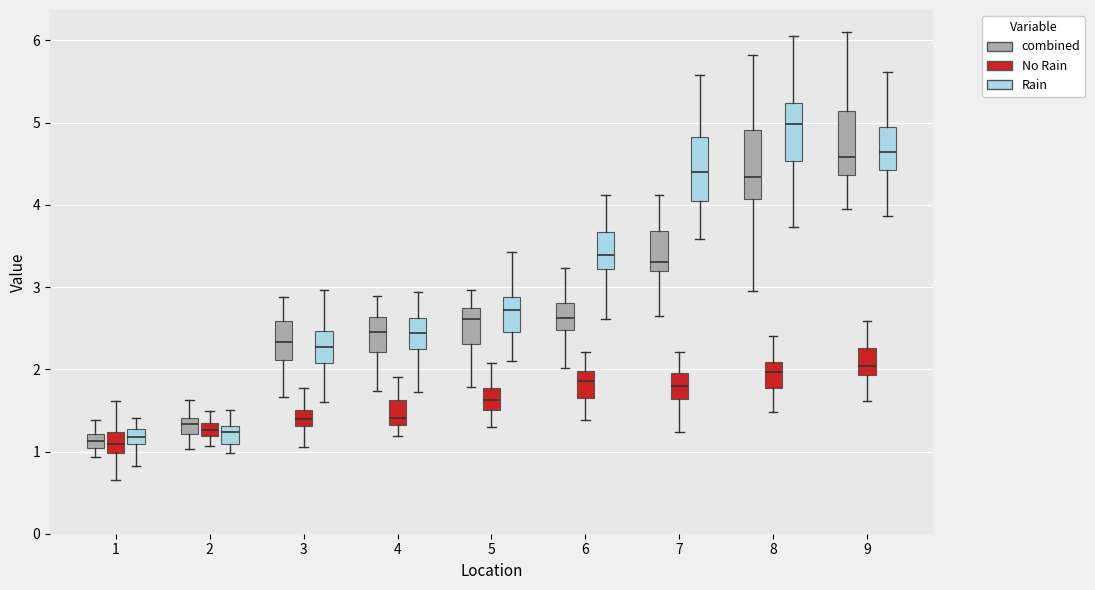

Reading left to right, read every box against the y-axis: the position of its median line, the range the box covers, and the ends of its whiskers. The values are not printed on the chart, so give them approximately, as read against the axis.

1 (combined): median 1.1, box 1.0 to 1.2, whiskers 0.9 to 1.4
1 (No Rain): median 1.1, box 1.0 to 1.2, whiskers 0.7 to 1.6
1 (Rain): median 1.2, box 1.1 to 1.3, whiskers 0.8 to 1.4
2 (combined): median 1.3, box 1.2 to 1.4, whiskers 1.0 to 1.6
2 (No Rain): median 1.3 (inside the box), box 1.2 to 1.3, whiskers 1.1 to 1.5
2 (Rain): median 1.2, box 1.1 to 1.3, whiskers 1.0 to 1.5
3 (combined): median 2.3, box 2.1 to 2.6, whiskers 1.7 to 2.9
3 (No Rain): median 1.4, box 1.3 to 1.5, whiskers 1.0 to 1.8
3 (Rain): median 2.3, box 2.1 to 2.5, whiskers 1.6 to 3.0
4 (combined): median 2.5, box 2.2 to 2.6, whiskers 1.7 to 2.9
4 (No Rain): median 1.4, box 1.3 to 1.6, whiskers 1.2 to 1.9
4 (Rain): median 2.4, box 2.2 to 2.6, whiskers 1.7 to 2.9
5 (combined): median 2.6, box 2.3 to 2.7, whiskers 1.8 to 3.0
5 (No Rain): median 1.6, box 1.5 to 1.8, whiskers 1.3 to 2.1
5 (Rain): median 2.7, box 2.4 to 2.9, whiskers 2.1 to 3.4
6 (combined): median 2.6, box 2.5 to 2.8, whiskers 2.0 to 3.2
6 (No Rain): median 1.9, box 1.6 to 2.0, whiskers 1.4 to 2.2
6 (Rain): median 3.4, box 3.2 to 3.7, whiskers 2.6 to 4.1
7 (combined): median 3.3, box 3.2 to 3.7, whiskers 2.7 to 4.1
7 (No Rain): median 1.8, box 1.6 to 1.9, whiskers 1.2 to 2.2
7 (Rain): median 4.4, box 4.1 to 4.8, whiskers 3.6 to 5.6
8 (combined): median 4.3, box 4.1 to 4.9, whiskers 3.0 to 5.8
8 (No Rain): median 2.0, box 1.8 to 2.1, whiskers 1.5 to 2.4
8 (Rain): median 5.0, box 4.5 to 5.2, whiskers 3.7 to 6.1
9 (combined): median 4.6, box 4.4 to 5.1, whiskers 3.9 to 6.1
9 (No Rain): median 2.0, box 1.9 to 2.3, whiskers 1.6 to 2.6
9 (Rain): median 4.6, box 4.4 to 4.9, whiskers 3.9 to 5.6